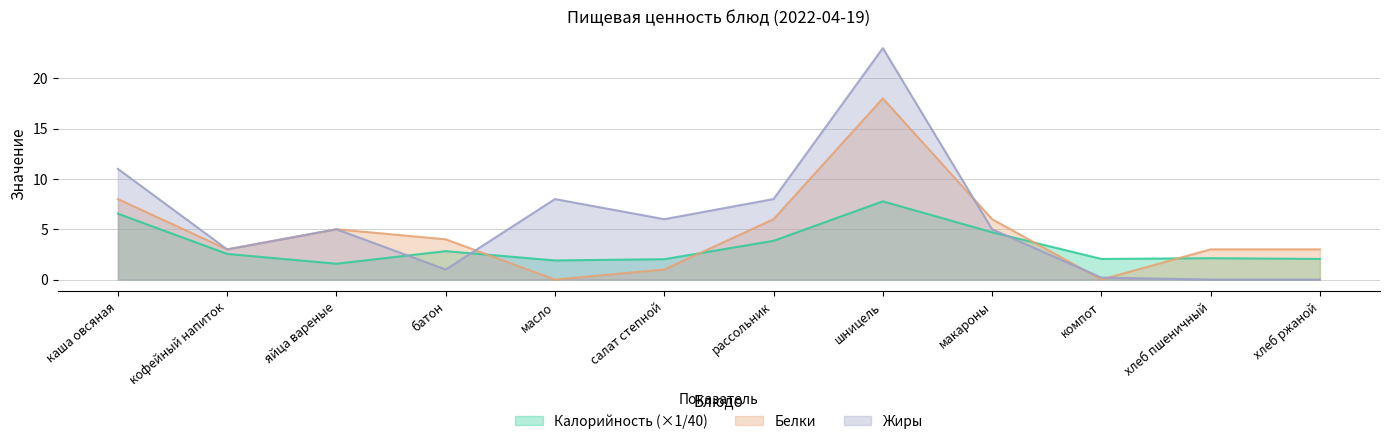

Is it true that Калорийность equals 5.4 at рассольник?

False